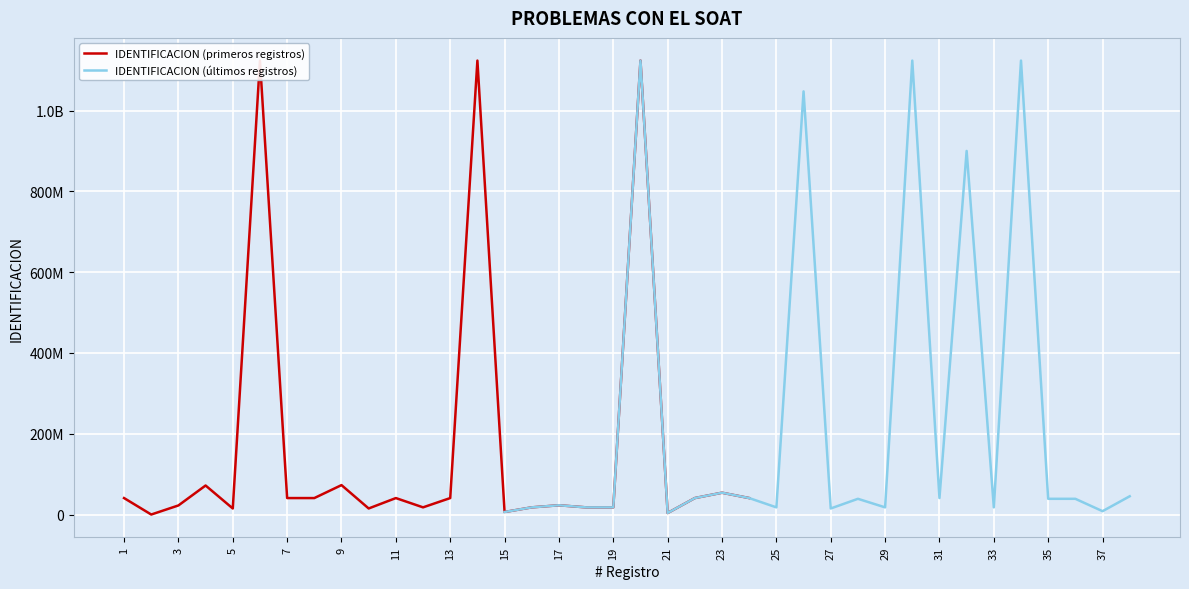

Reading left to right, transcribe all the data shown in this chart.

IDENTIFICACION (primeros registros): 40985772	263523	22737528	72072303	15244208	1123627210	40993802	40991103	73075139	15243417	40993693	18010124	40985395	1123621169	6510887	18010733	23161064	18000553	18009243	1123630654	4034876	40991944	54251257	40994217
IDENTIFICACION (últimos registros): 6510887	18010733	23161064	18000553	18009243	1123630654	4034876	40991944	54251257	40994217	18000146	1047416821	15240009	39152030	18003503	1123630729	40993538	900040511	18011798	1123630735	39152274	39152661	8537844	45454420